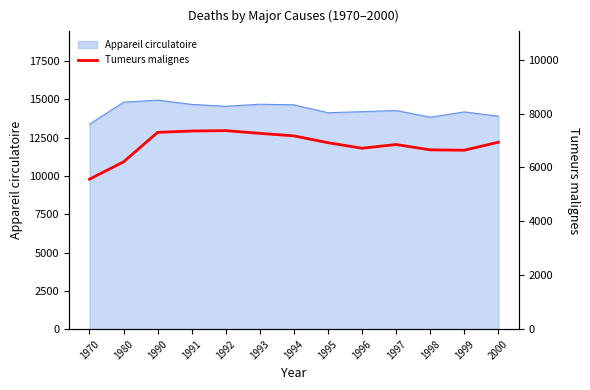

Where is the data nearest to the value 6465?

1999